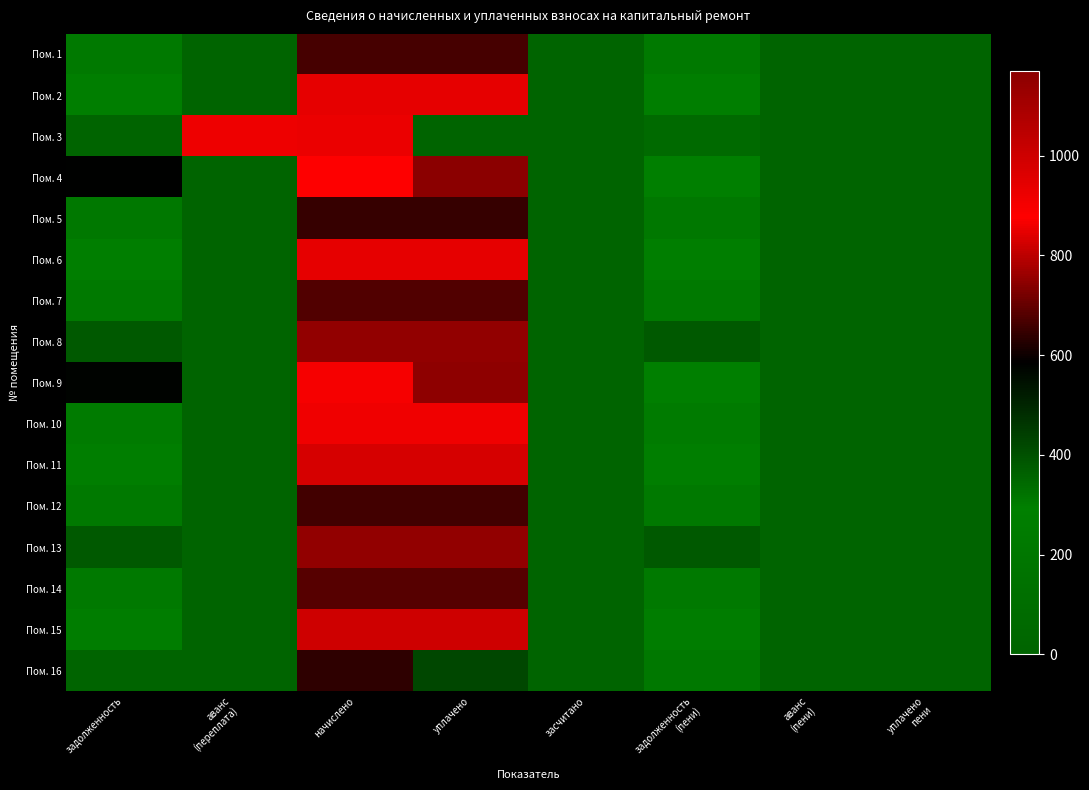

Reading left to right, transcribe all the data shown in this chart.

Пом. 1: задолженность=221.0	аванс
(переплата)=0.0	начислено=663.1	уплачено=663.1	засчитано=0.0	задолженность
(пени)=221.0	аванс
(пени)=0.0	уплачено
пени=0.0
Пом. 2: задолженность=283.0	аванс
(переплата)=0.0	начислено=848.9	уплачено=848.9	засчитано=0.0	задолженность
(пени)=283.0	аванс
(пени)=0.0	уплачено
пени=0.0
Пом. 3: задолженность=0.0	аванс
(переплата)=859.2	начислено=924.5	уплачено=0.0	засчитано=0.0	задолженность
(пени)=65.3	аванс
(пени)=0.0	уплачено
пени=0.0
Пом. 4: задолженность=584.6	аванс
(переплата)=0.0	начислено=877.0	уплачено=1170.0	засчитано=0.0	задолженность
(пени)=291.6	аванс
(пени)=0.0	уплачено
пени=0.0
Пом. 5: задолженность=216.0	аванс
(переплата)=0.0	начислено=648.0	уплачено=648.0	засчитано=0.0	задолженность
(пени)=216.0	аванс
(пени)=0.0	уплачено
пени=0.0
Пом. 6: задолженность=282.2	аванс
(переплата)=0.0	начислено=846.7	уплачено=846.7	засчитано=0.0	задолженность
(пени)=282.2	аванс
(пени)=0.0	уплачено
пени=0.0
Пом. 7: задолженность=226.8	аванс
(переплата)=0.0	начислено=680.4	уплачено=680.4	засчитано=0.0	задолженность
(пени)=226.8	аванс
(пени)=0.0	уплачено
пени=0.0
Пом. 8: задолженность=383.8	аванс
(переплата)=0.0	начислено=1151.3	уплачено=1151.3	засчитано=0.0	задолженность
(пени)=383.8	аванс
(пени)=0.0	уплачено
пени=0.0
Пом. 9: задолженность=578.9	аванс
(переплата)=0.0	начислено=868.3	уплачено=1157.8	засчитано=0.0	задолженность
(пени)=289.4	аванс
(пени)=0.0	уплачено
пени=0.0
Пом. 10: задолженность=303.8	аванс
(переплата)=0.0	начислено=911.5	уплачено=911.5	засчитано=0.0	задолженность
(пени)=303.8	аванс
(пени)=0.0	уплачено
пени=0.0
Пом. 11: задолженность=275.8	аванс
(переплата)=0.0	начислено=827.3	уплачено=827.3	засчитано=0.0	задолженность
(пени)=275.8	аванс
(пени)=0.0	уплачено
пени=0.0
Пом. 12: задолженность=219.6	аванс
(переплата)=0.0	начислено=658.8	уплачено=658.8	засчитано=0.0	задолженность
(пени)=219.6	аванс
(пени)=0.0	уплачено
пени=0.0
Пом. 13: задолженность=383.0	аванс
(переплата)=0.0	начислено=1149.1	уплачено=1149.1	засчитано=0.0	задолженность
(пени)=383.0	аванс
(пени)=0.0	уплачено
пени=0.0
Пом. 14: задолженность=227.5	аванс
(переплата)=0.0	начислено=682.6	уплачено=682.6	засчитано=0.0	задолженность
(пени)=227.5	аванс
(пени)=0.0	уплачено
пени=0.0
Пом. 15: задолженность=272.9	аванс
(переплата)=0.0	начислено=818.6	уплачено=818.6	засчитано=0.0	задолженность
(пени)=272.9	аванс
(пени)=0.0	уплачено
пени=0.0
Пом. 16: задолженность=0.0	аванс
(переплата)=0.0	начислено=637.2	уплачено=424.8	засчитано=0.0	задолженность
(пени)=212.4	аванс
(пени)=0.0	уплачено
пени=0.0